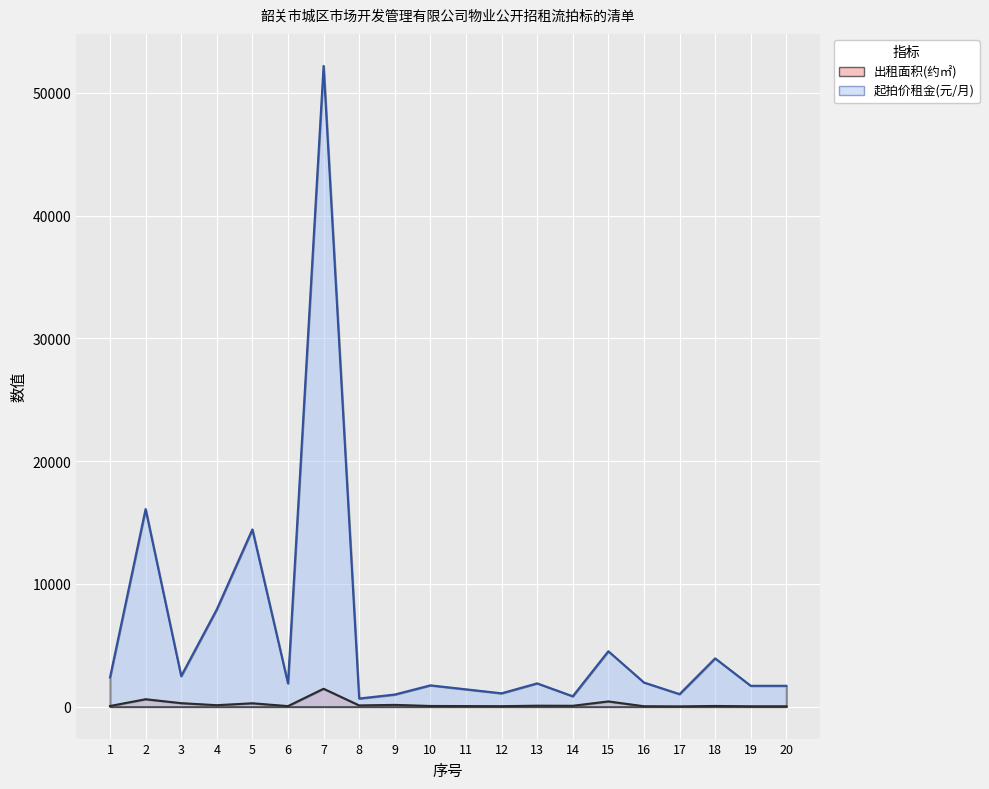

What are all the series names shown in the legend?

出租面积(约㎡), 起拍价租金(元/月)